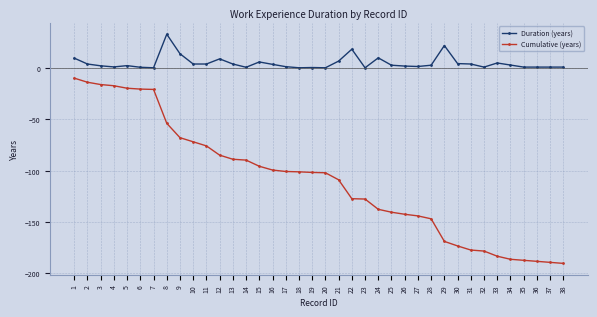

List the series in order of their peak value, lowest first.

Cumulative (years), Duration (years)